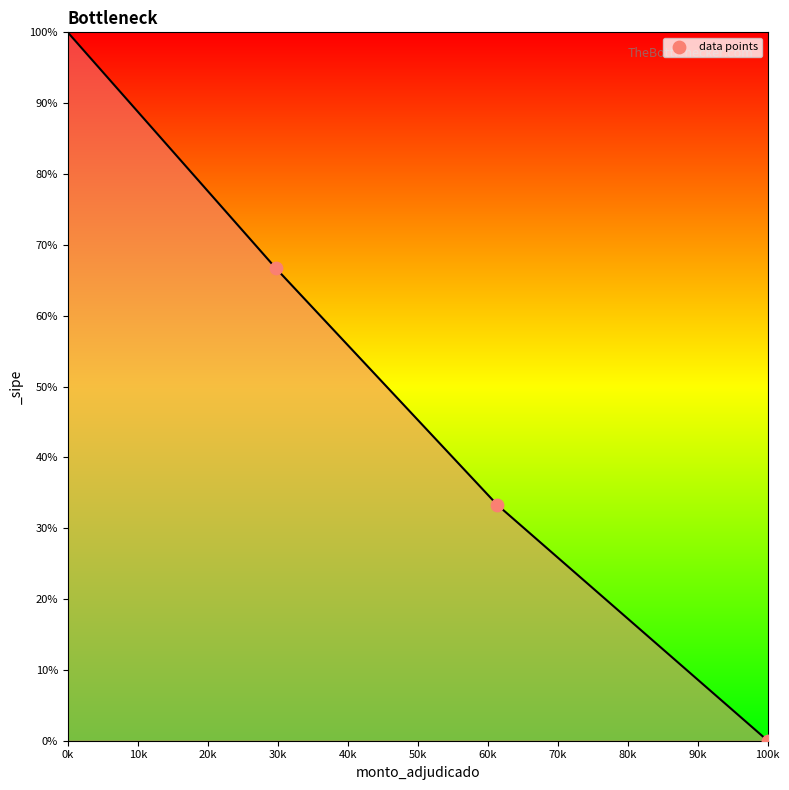

What is the range of X values (max minus min)?

70245.3